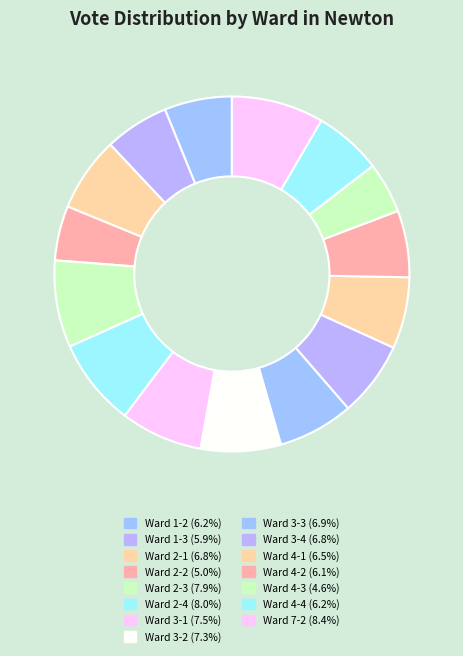

To the nearest percent, what percentage of the pie is Ward 2-3?

8%